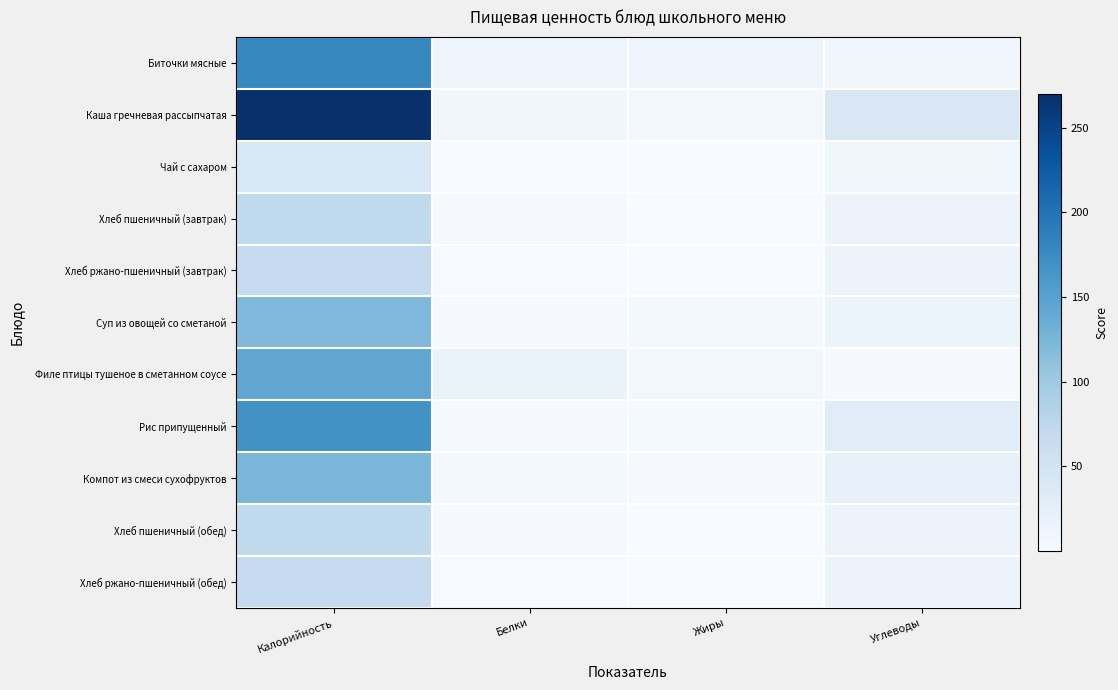

Rank the series at Белки from lowest to highest value.

Чай с сахаром, Хлеб ржано-пшеничный (завтрак), Хлеб ржано-пшеничный (обед), Хлеб пшеничный (завтрак), Хлеб пшеничный (обед), Суп из овощей со сметаной, Рис припущенный, Компот из смеси сухофруктов, Каша гречневая рассыпчатая, Биточки мясные, Филе птицы тушеное в сметанном соусе